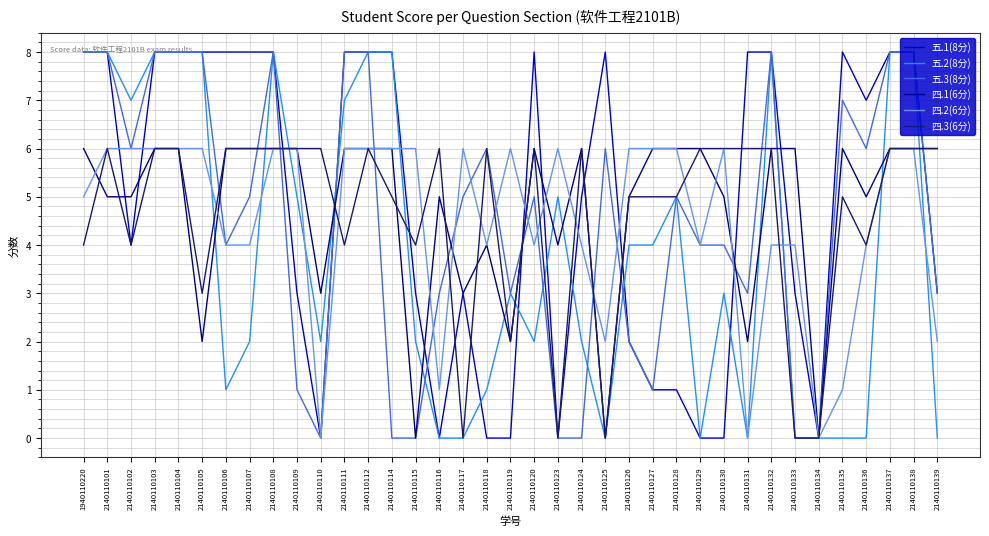

What value does the 四.2(6分) series have at 2140110123?

6